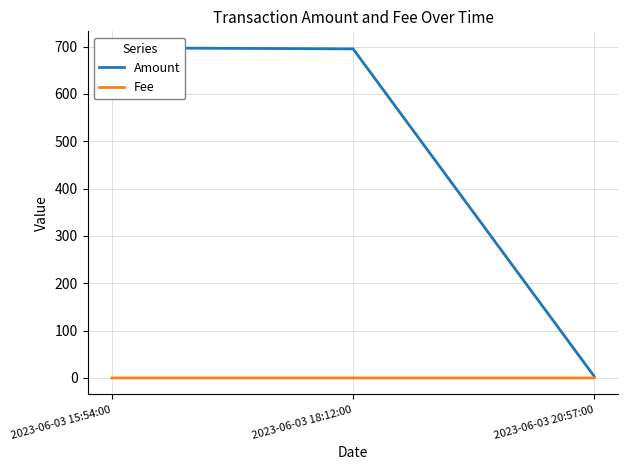

Reading left to right, what are all the values shown in this chart?

Amount: 2023-06-03 15:54:00=697.4	2023-06-03 18:12:00=695.2	2023-06-03 20:57:00=3.2
Fee: 2023-06-03 15:54:00=0.0	2023-06-03 18:12:00=0.0	2023-06-03 20:57:00=0.0